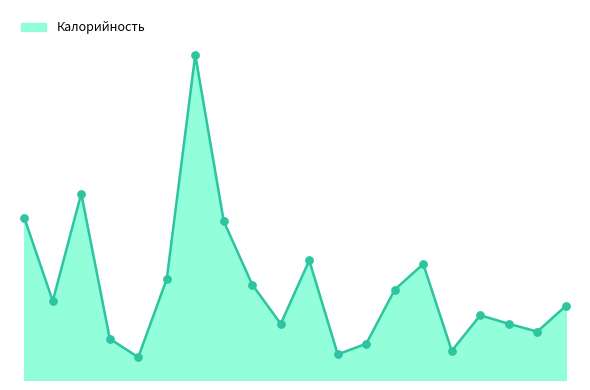

Does the chart have visible grid lines?

No